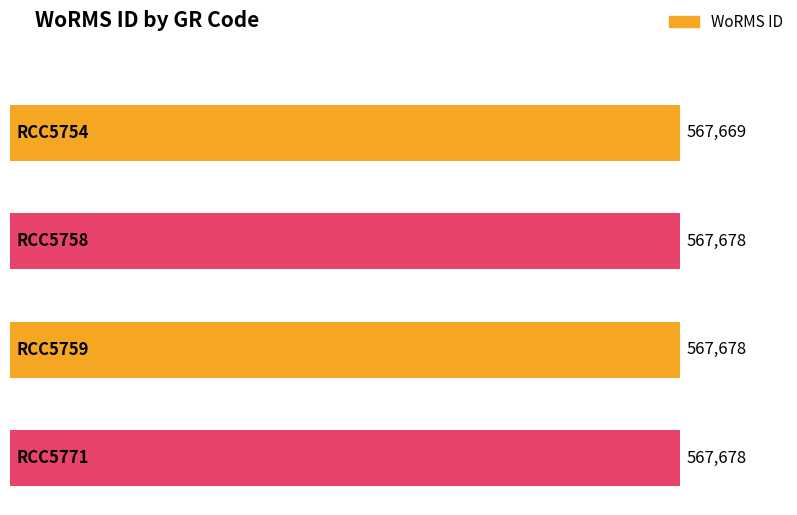

Reading left to right, what are all the values shown in this chart?

567669	567678	567678	567678